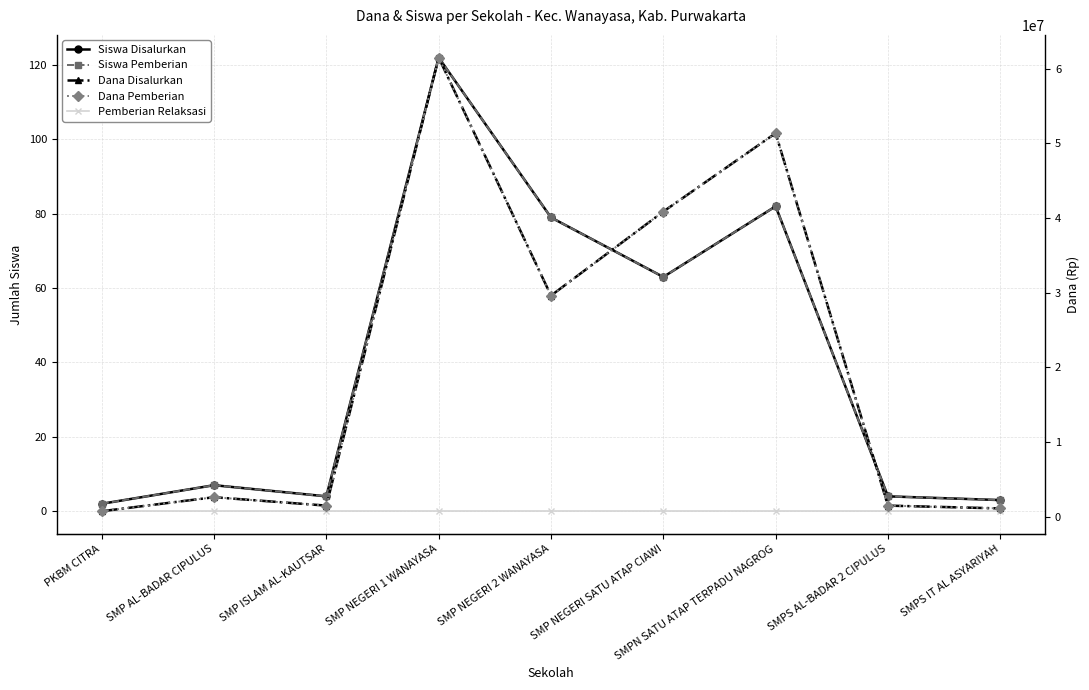

True or false: Dana Pemberian has more than 1 points higher than both neighbors.

True